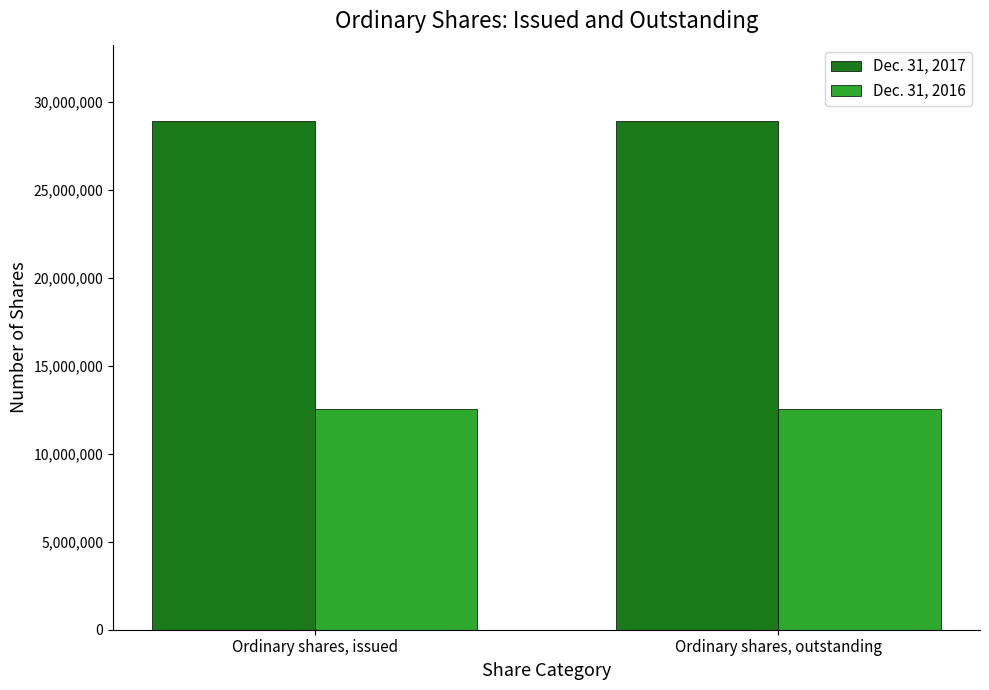

What are all the series names shown in the legend?

Dec. 31, 2017, Dec. 31, 2016